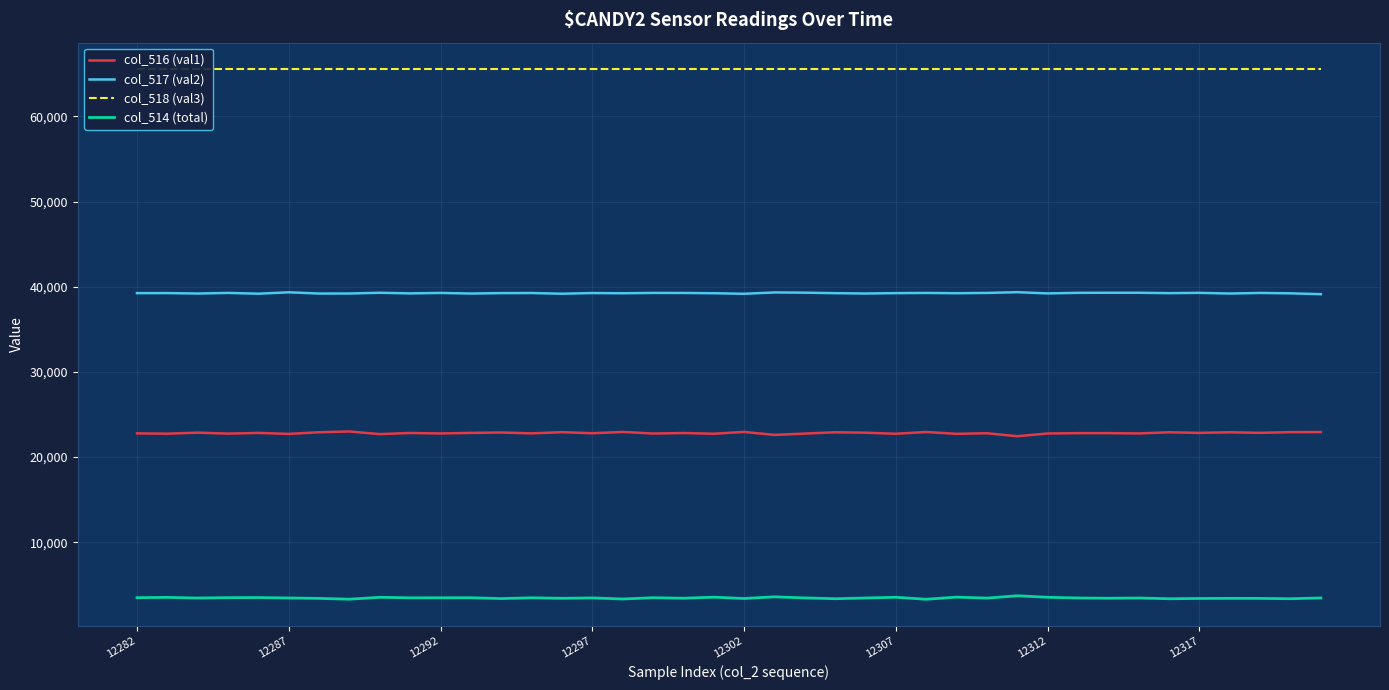

How many interior local valleys does the col_516 (val1) series have?

16